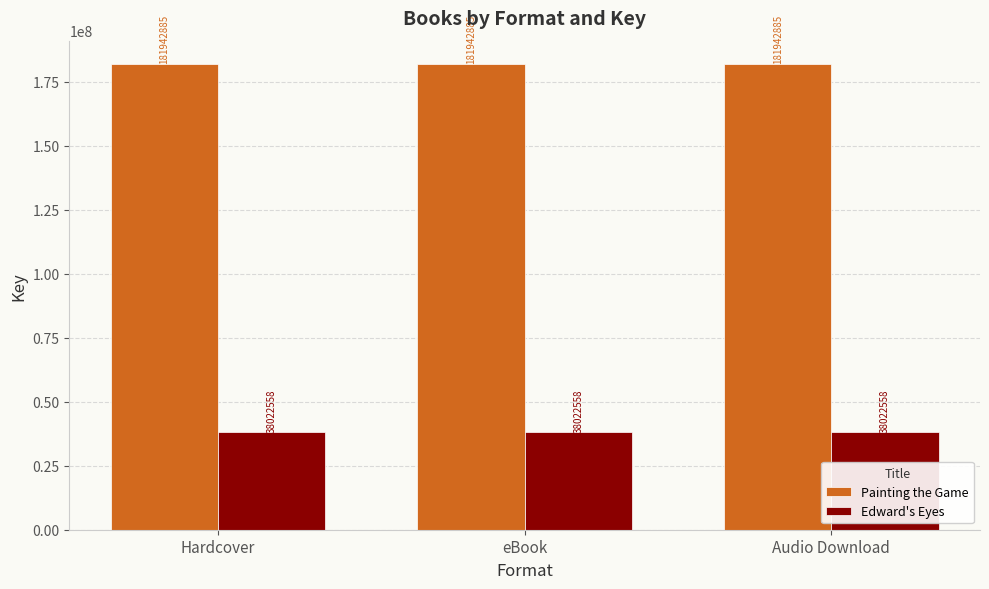

Is it true that Edward's Eyes equals 38022558 at Audio Download?

True